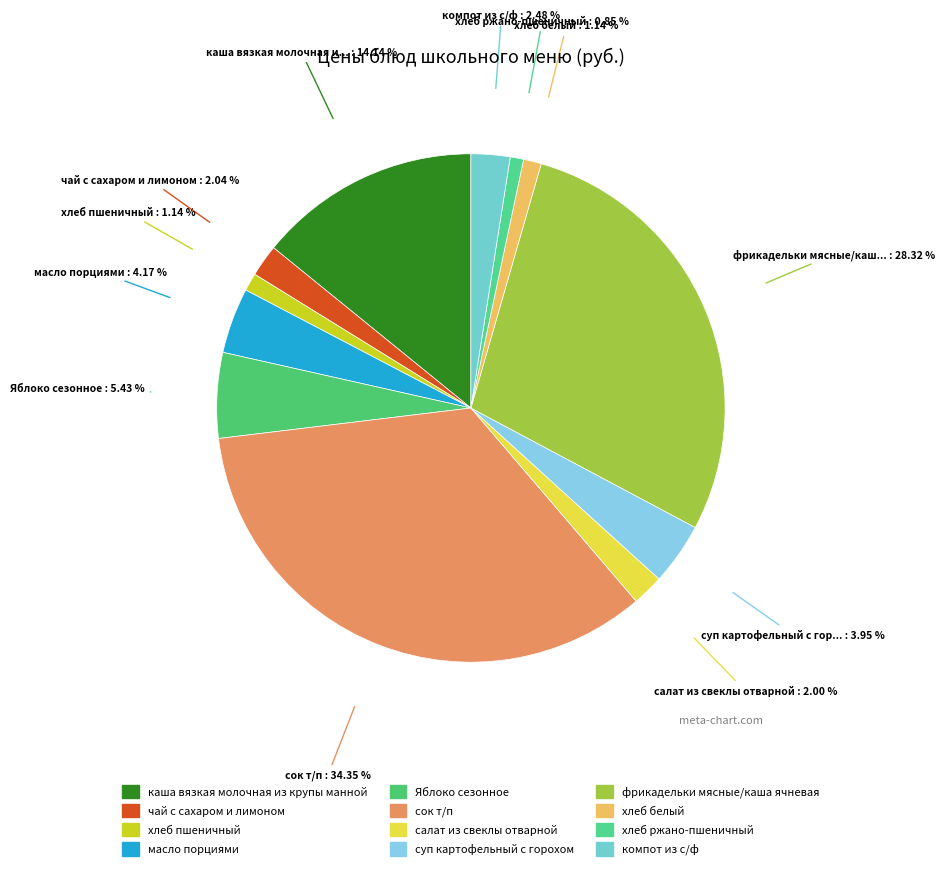

The салат из свеклы отварной slice represents 12% of the pie. True or false?

False